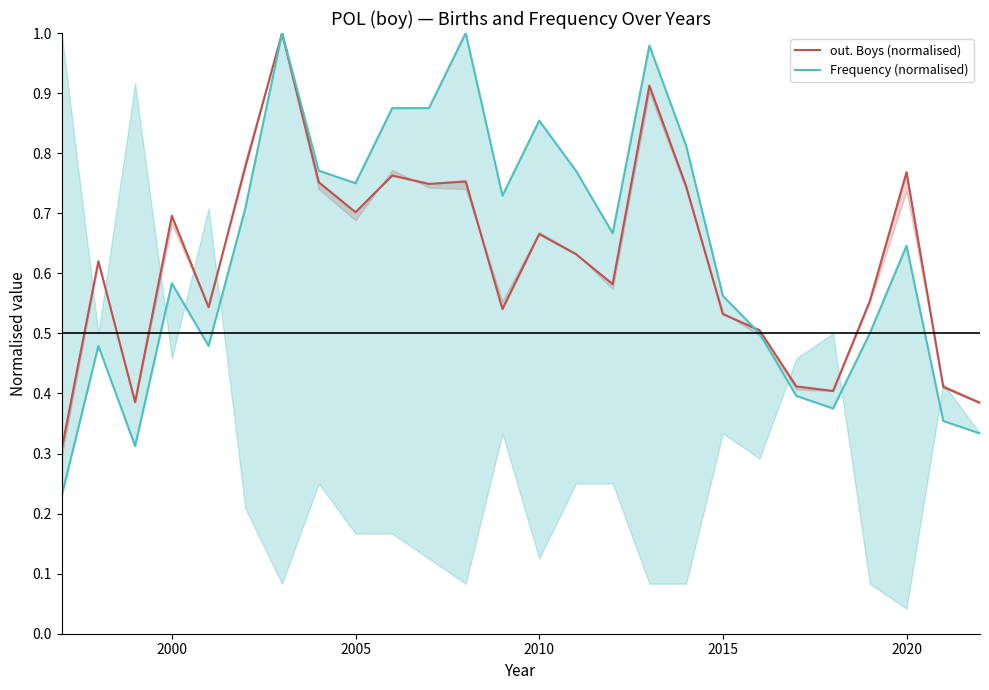

Count the number of categories in the chart.

26